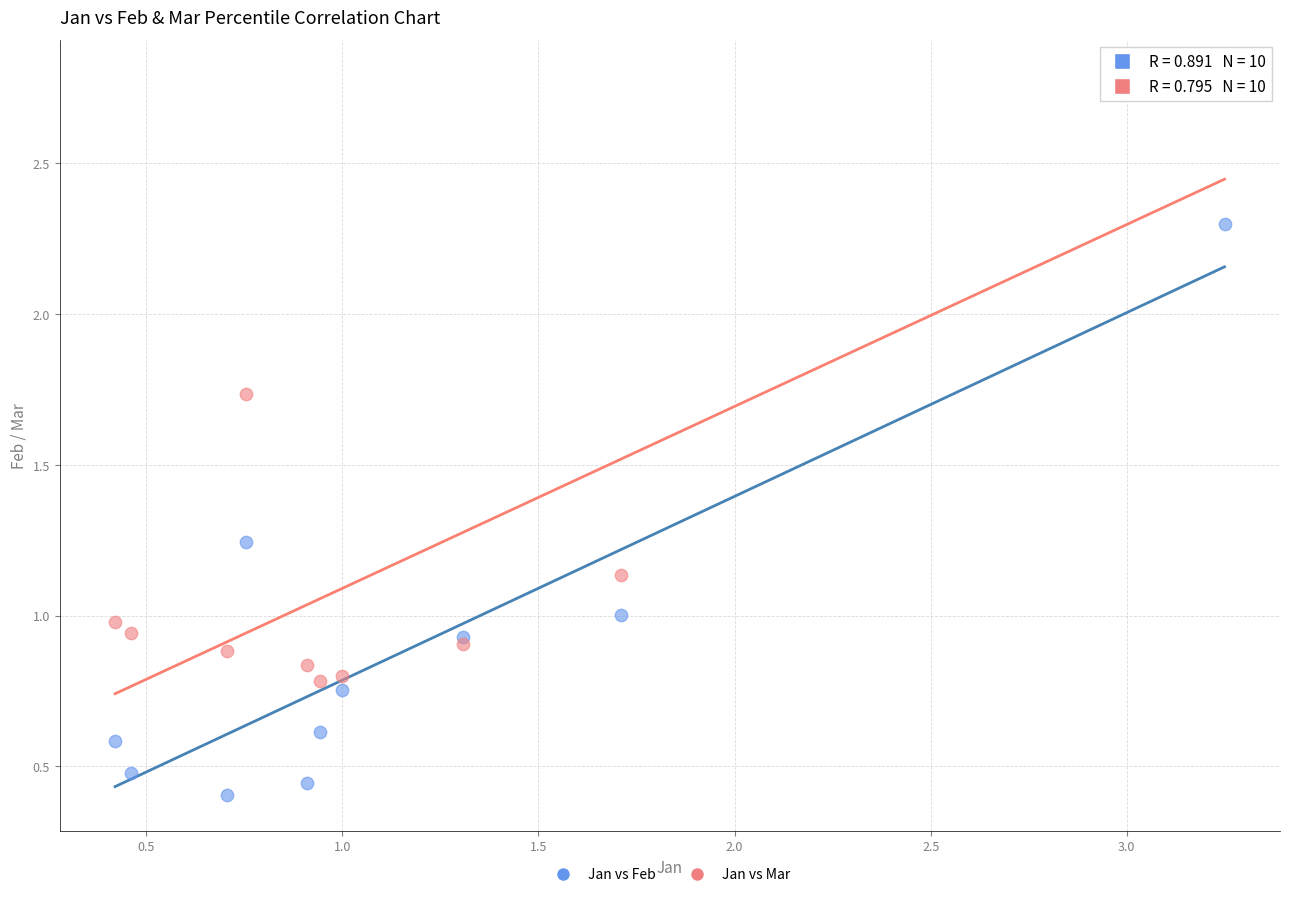

Which series has the largest Y range (max minus min)?

Jan vs Mar